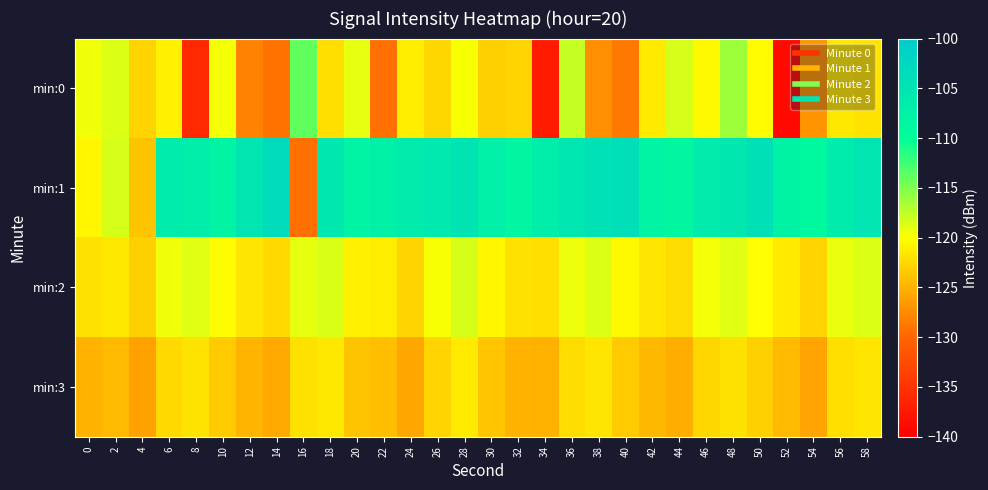

Between 58 and 16, which is larger?

16